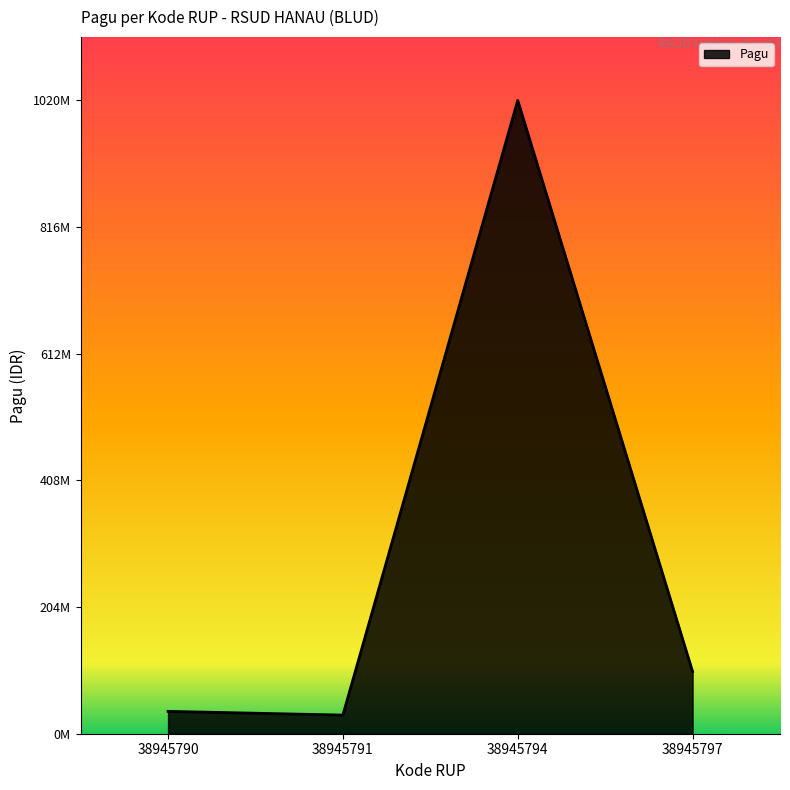

Does the chart have visible grid lines?

No